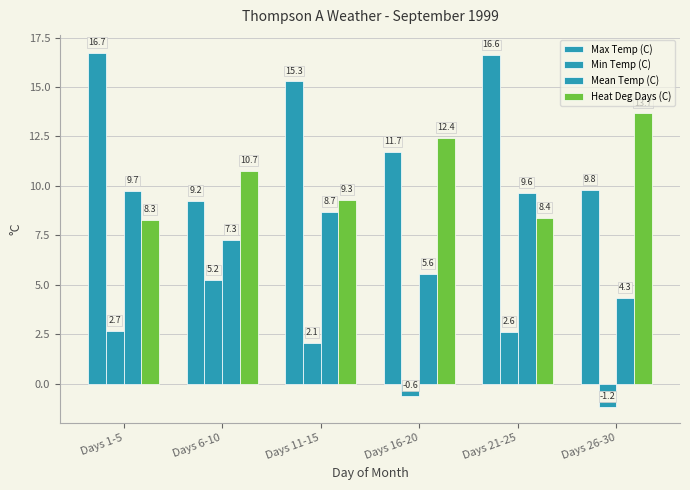

Is it true that Mean Temp (C) equals 5.6 at Days 16-20?

True